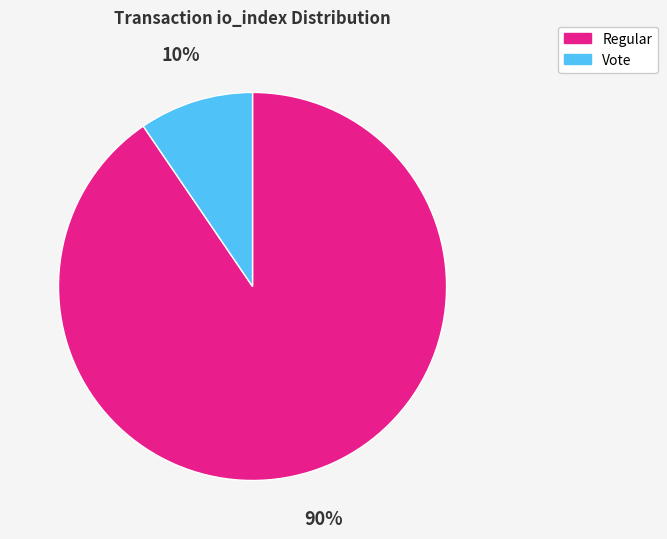

How many segments does this pie chart have?

2